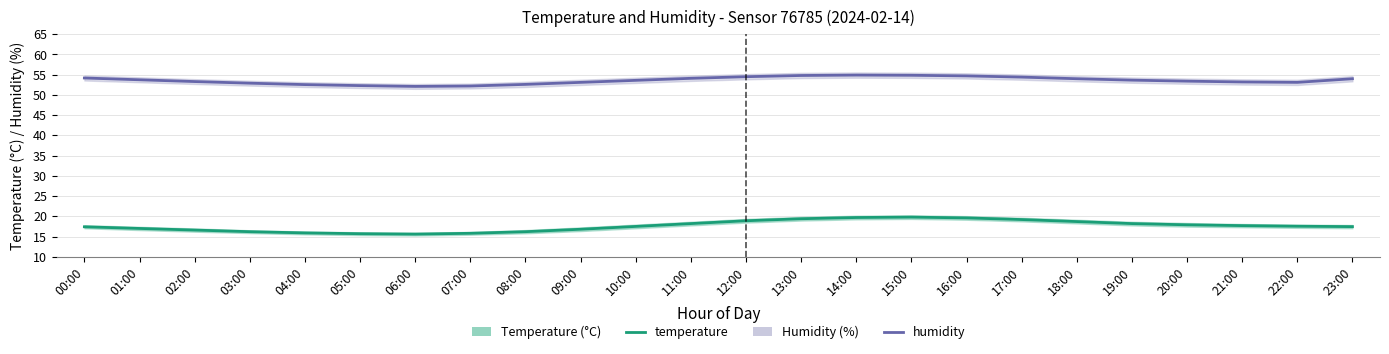

True or false: humidity and temperature intersect in this chart.

False